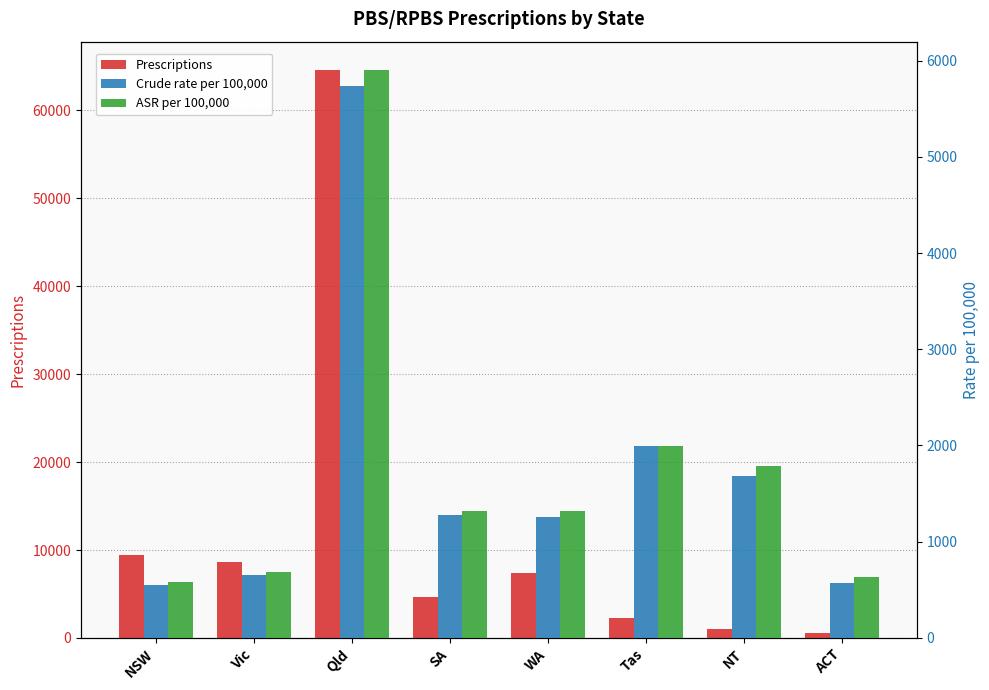

Reading right to left, list all the values displayed in this chart.

Prescriptions: 508	1054	2247	7343	4638	64598	8680	9410
Crude rate per 100,000: 575	1687	1990	1257	1277	5732	657	552
ASR per 100,000: 630	1792	1998	1324	1318	5902	689	577